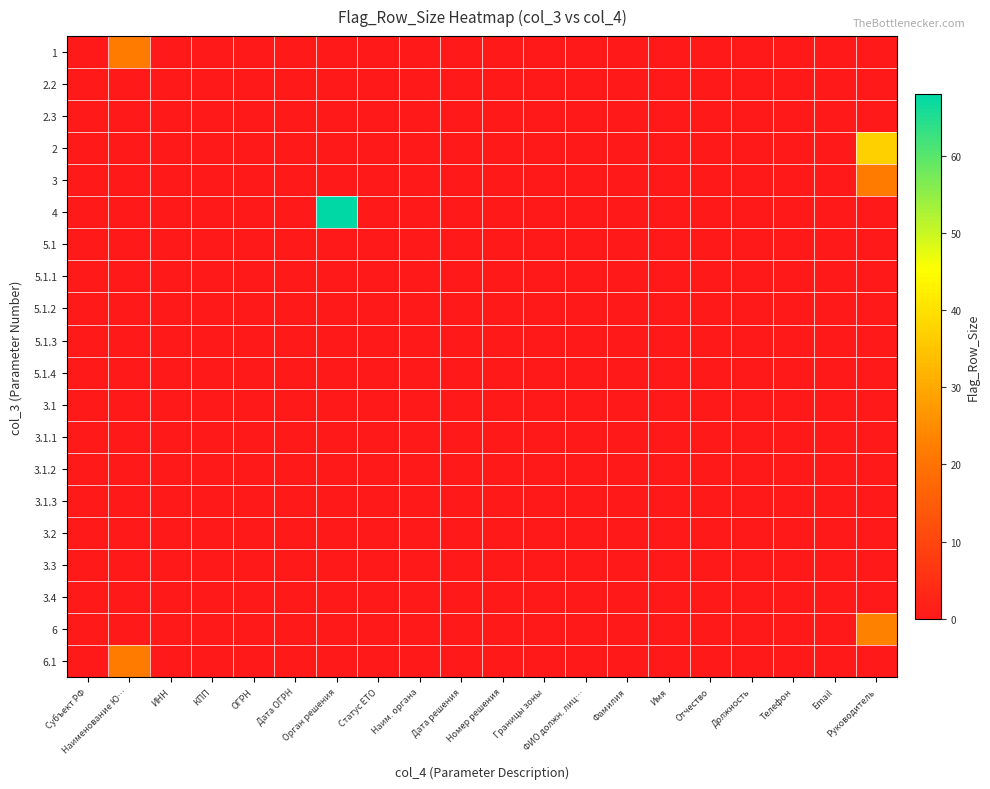

Rank the series by their maximum value, from lowest to highest.

2.2, 2.3, 5.1, 5.1.1, 5.1.2, 5.1.3, 5.1.4, 3.1, 3.1.1, 3.1.2, 3.1.3, 3.2, 3.3, 3.4, 1, 3, 6.1, 6, 2, 4